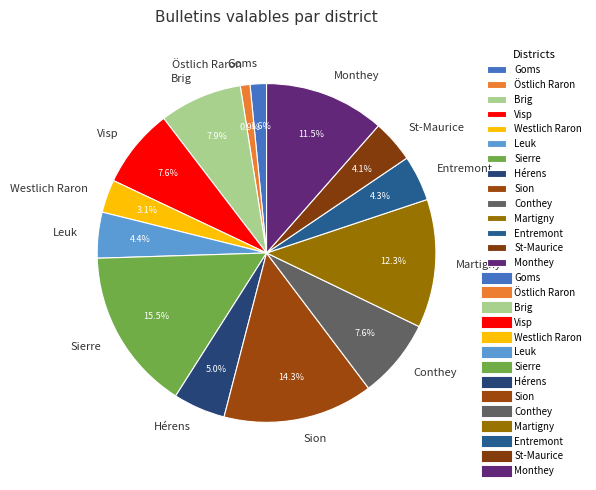

To the nearest percent, what is the average slice percentage?

7%